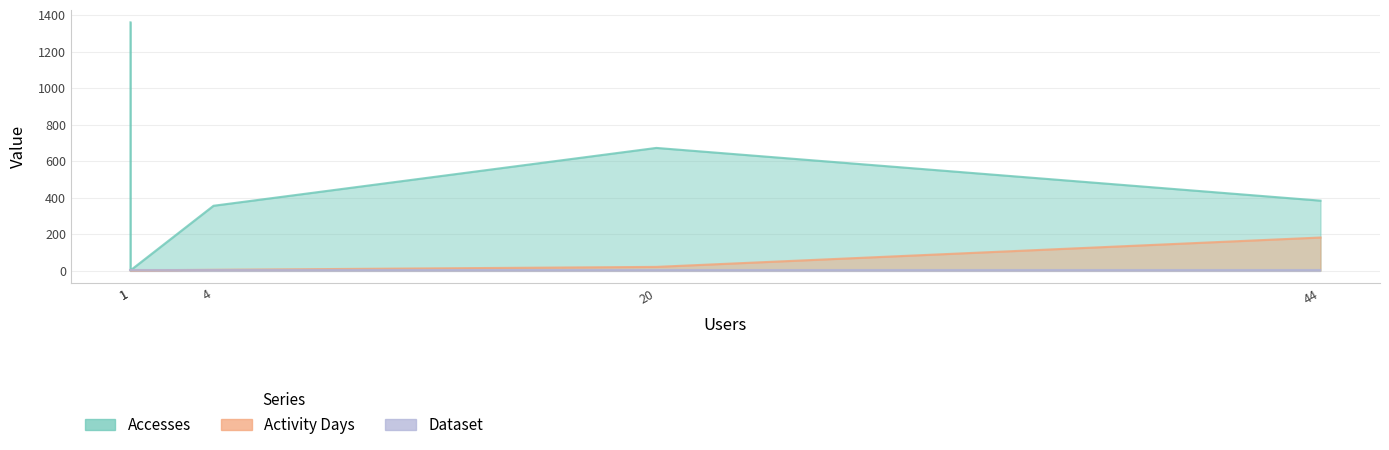

At how many categories does at least one series exceed 445?

2